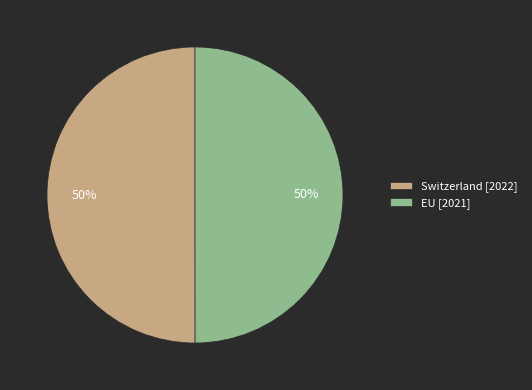

To the nearest percent, what is the average slice percentage?

50%